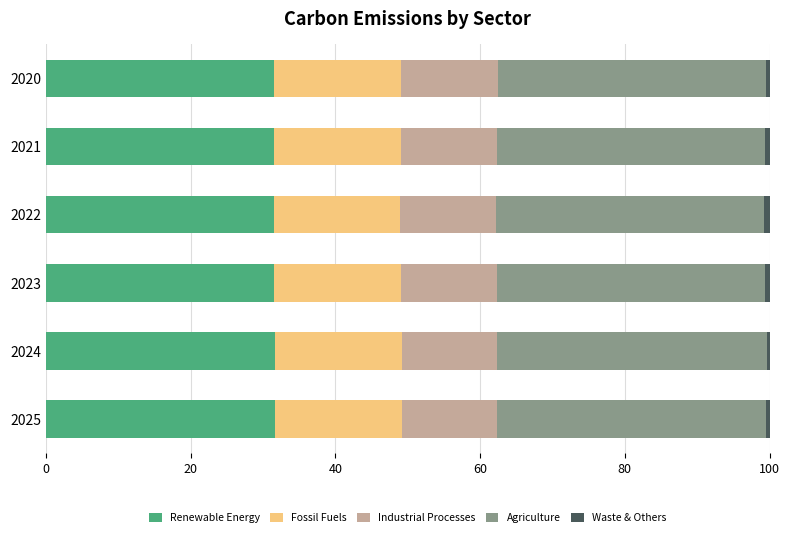

True or false: Renewable Energy has a value of 50.1 at 2021.

False